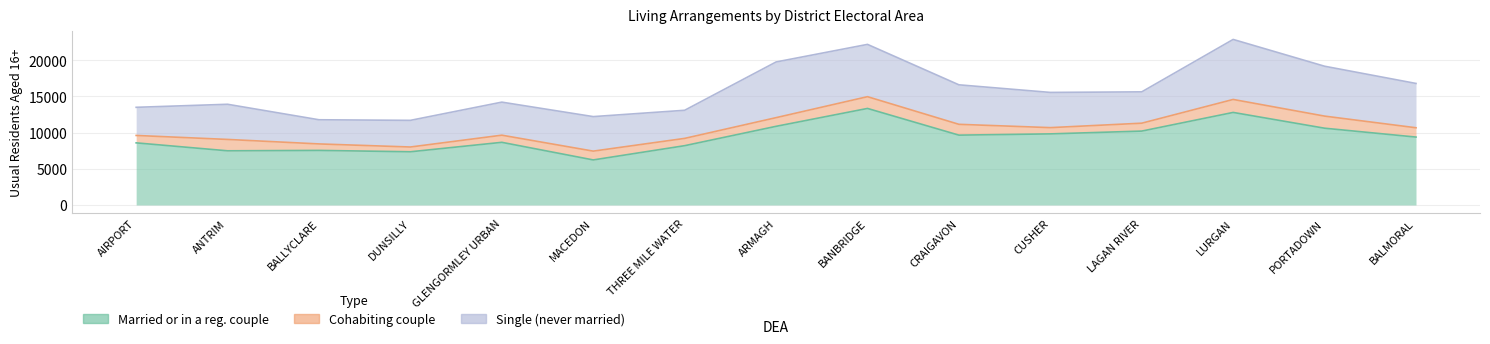

Rank the series by their average value, from lowest to highest.

Cohabiting couple, Single (never married), Married or in a reg. couple